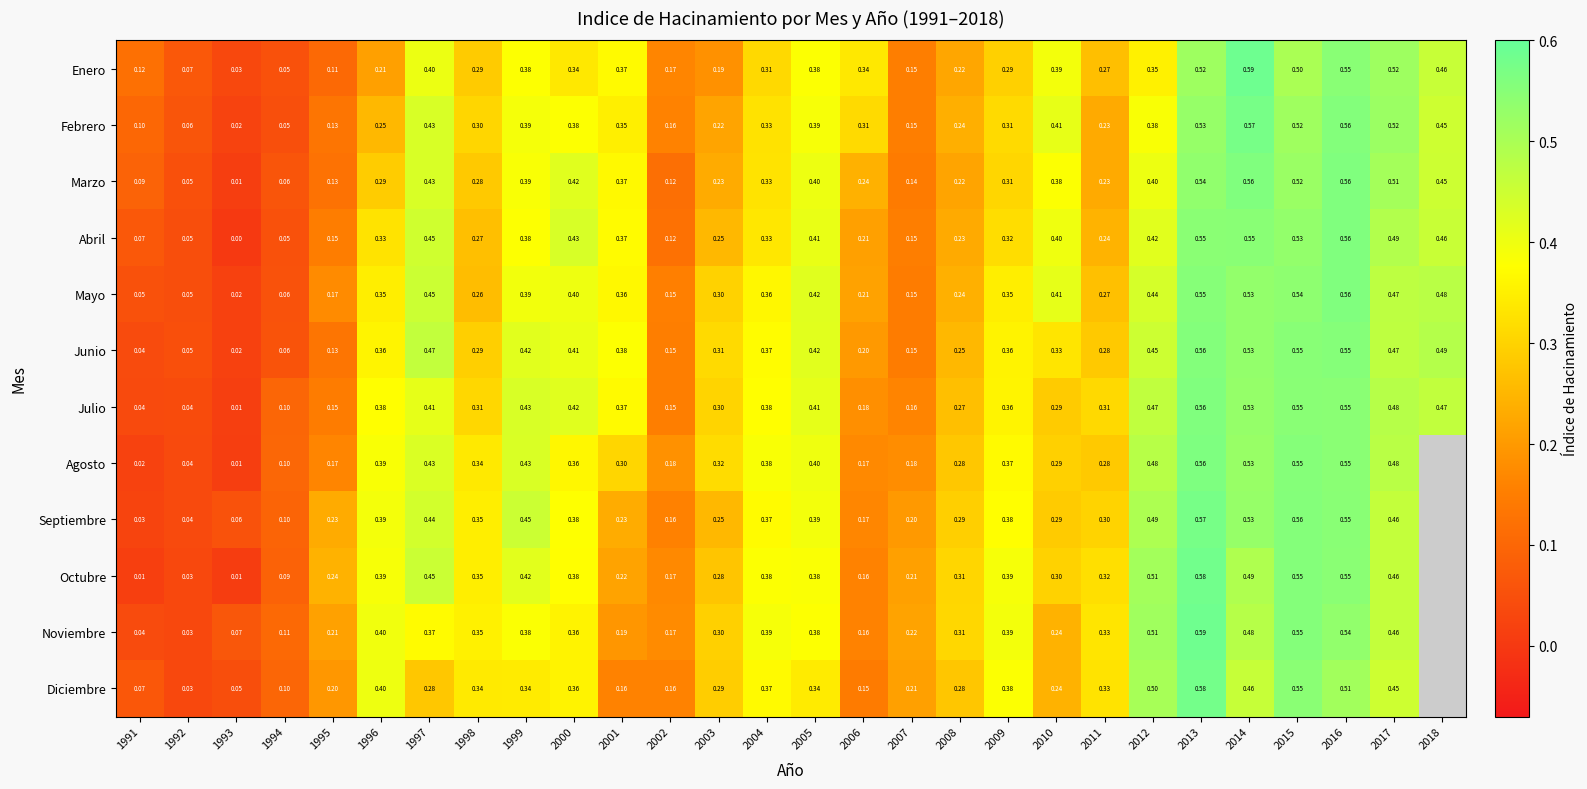

Which series changed the most between 1994 and 2012?

Octubre